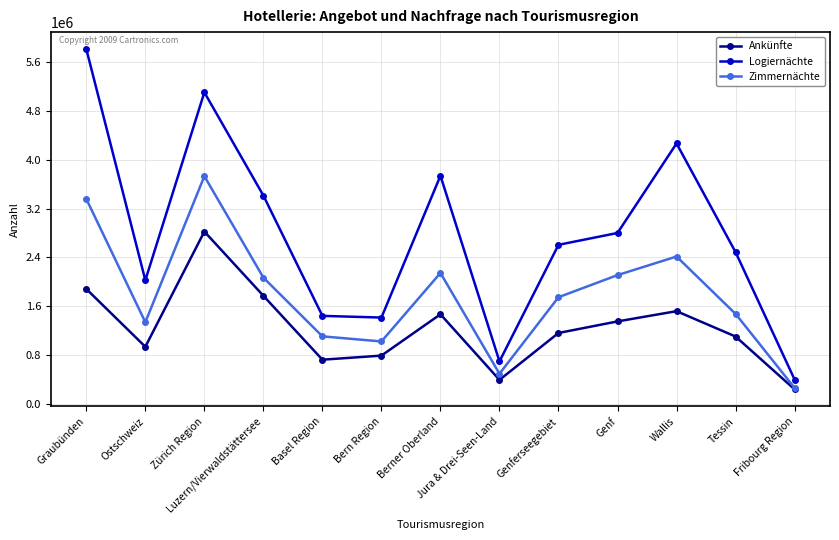

Rank the series by their average value, from highest to lowest.

Logiernächte, Zimmernächte, Ankünfte